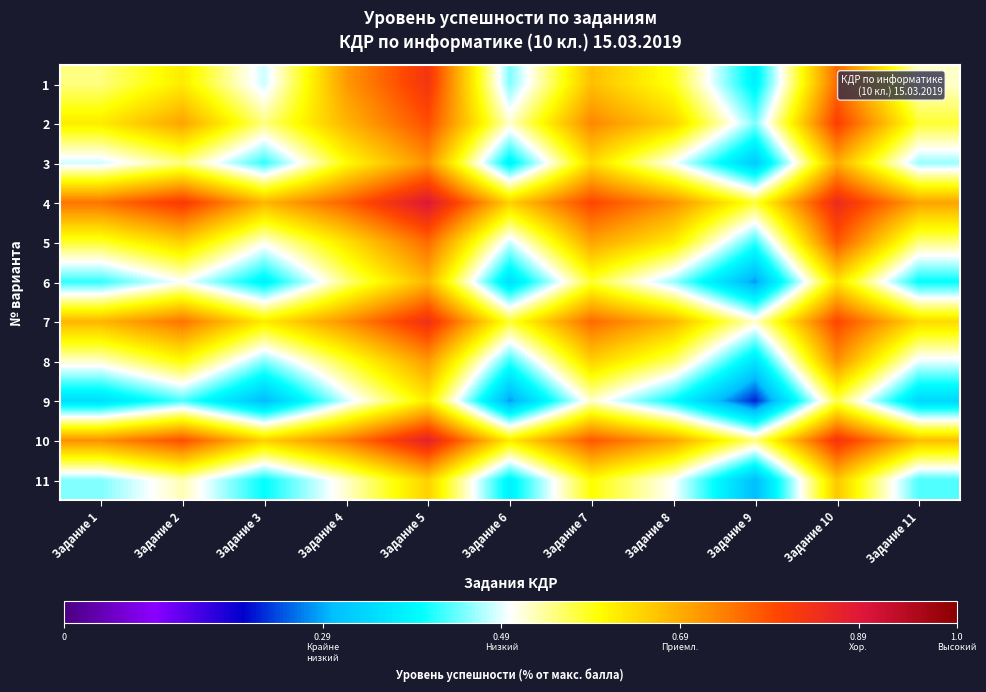

Which series has the largest total across all categories?

4